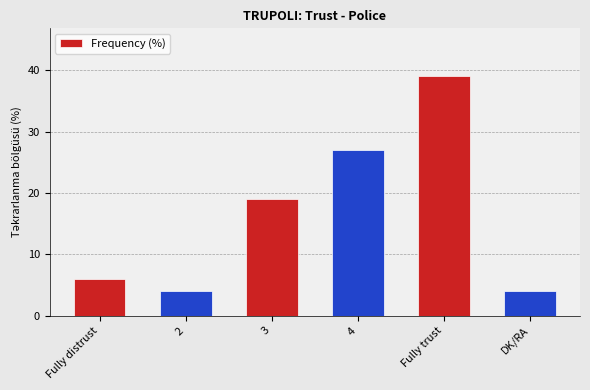

At which label is the value closest to 21?

3